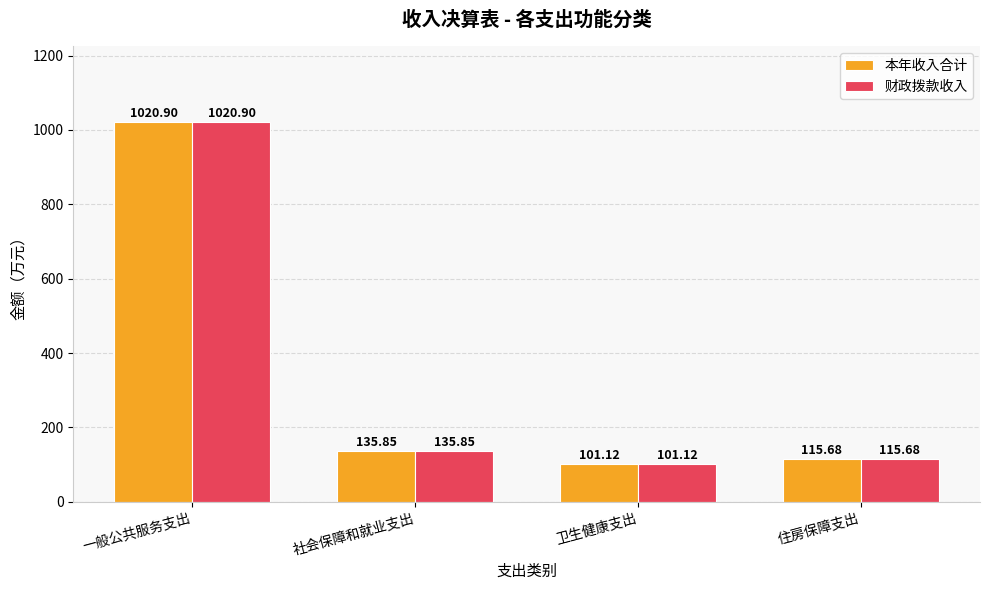

True or false: 本年收入合计 has a value of 135.8 at 社会保障和就业支出.

True